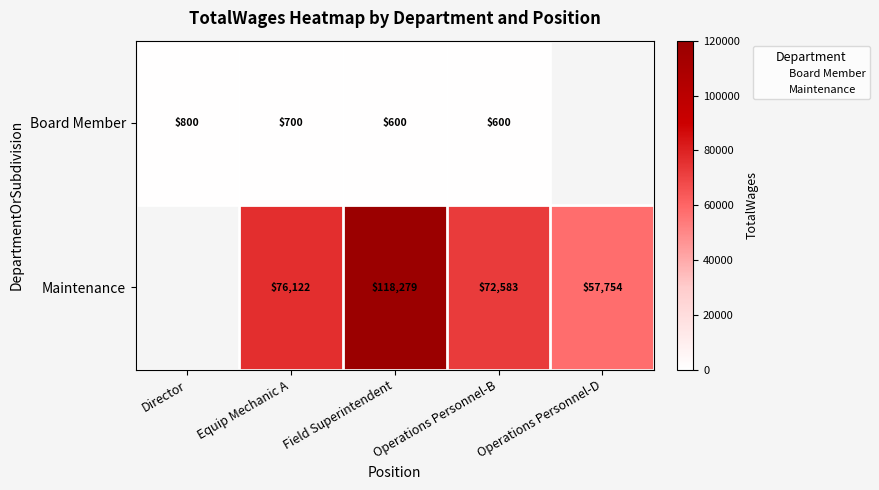

Count the number of categories in the chart.

5